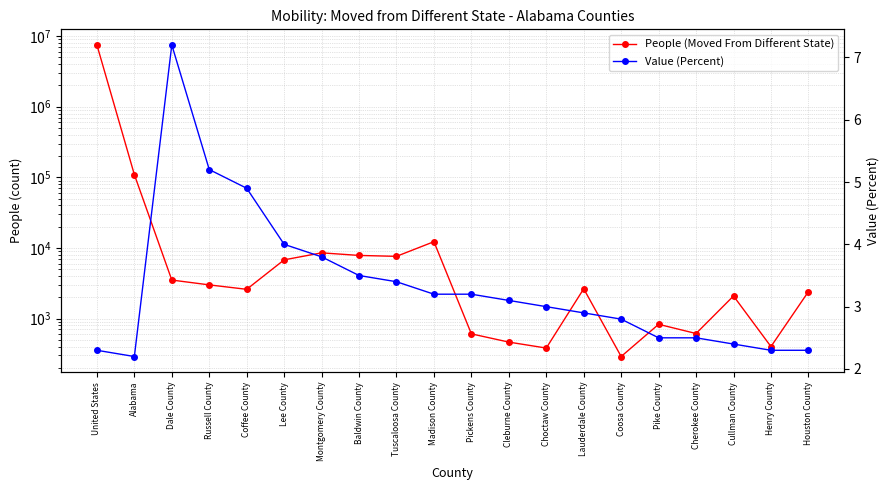

How many lines are shown in the chart?

2